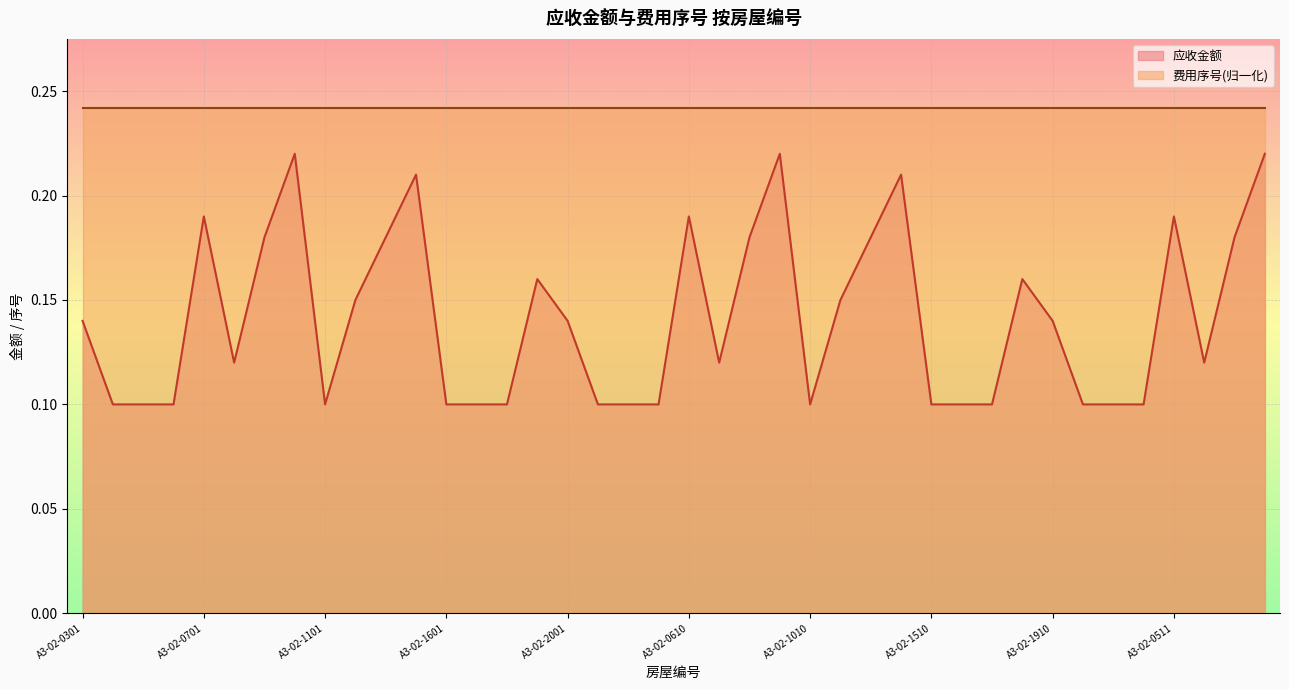

At which category does the chart reach its minimum across all series?

A3-02-0401